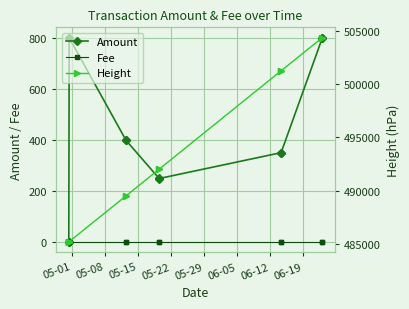

What is the value of the Amount point at the 12th from the left?

799